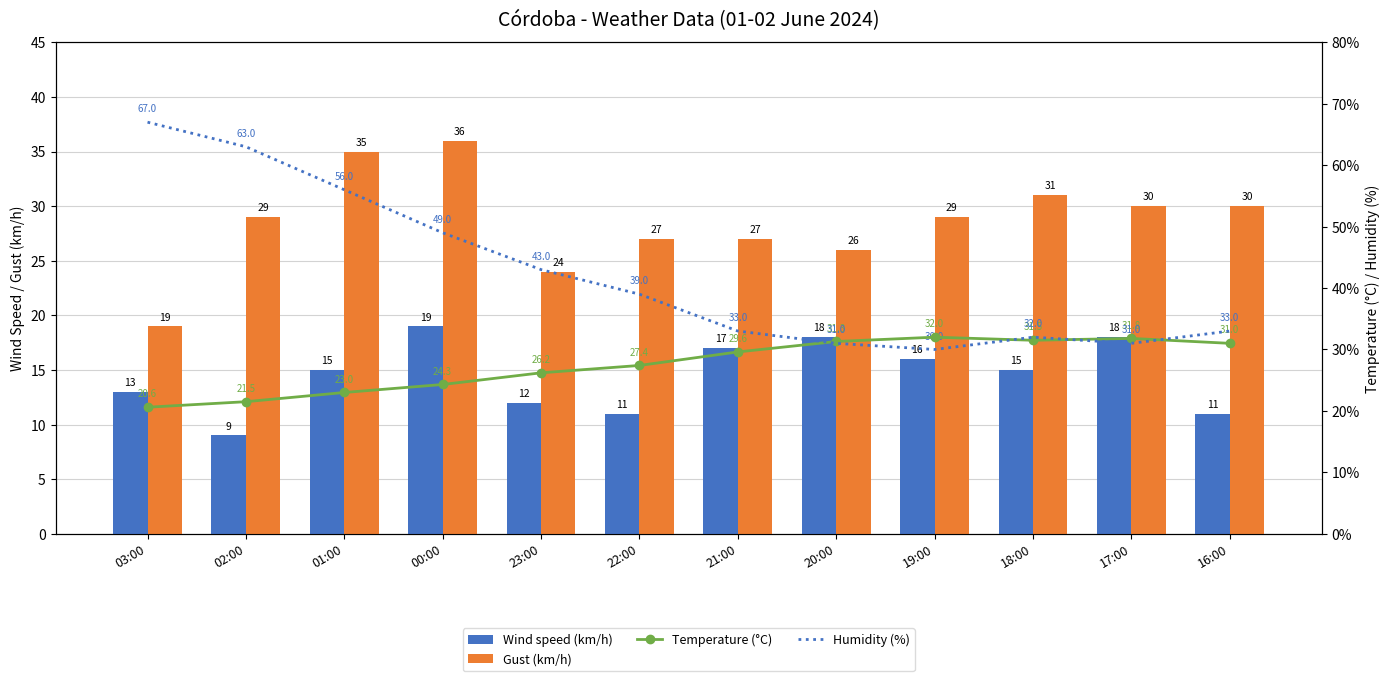

What is the difference between the highest and lowest values at 22:00?

28.0